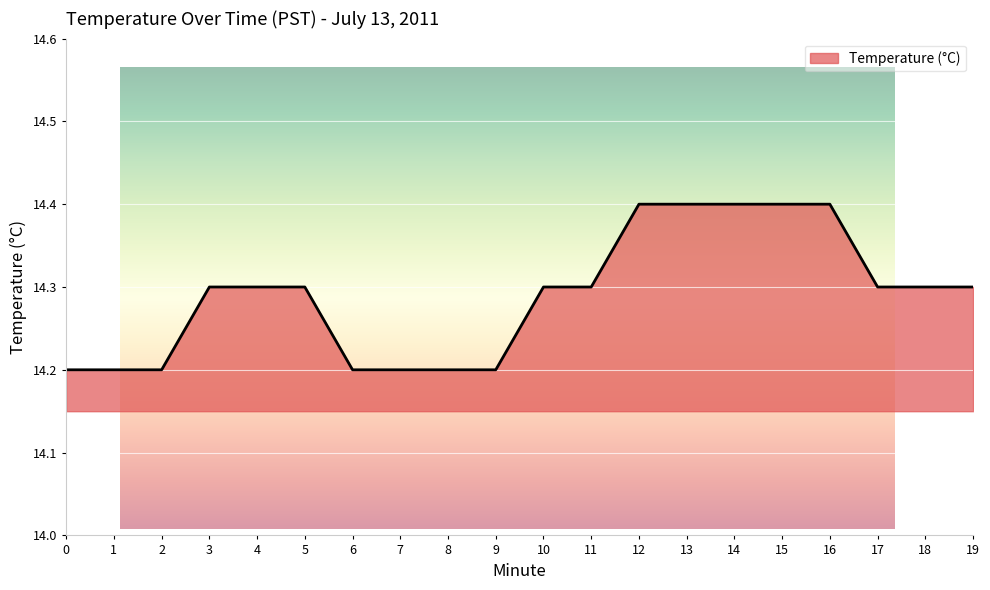

List the labels in order of value, largest first.

12, 13, 14, 15, 16, 3, 4, 5, 10, 11, 17, 18, 19, 0, 1, 2, 6, 7, 8, 9